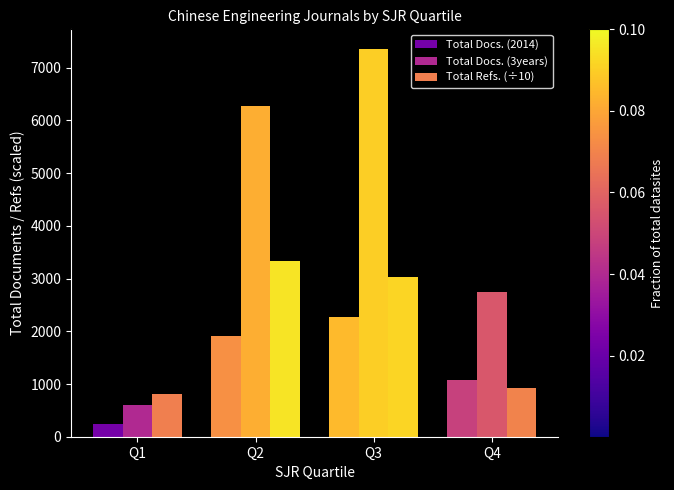

What is the sum of all Total Docs. (2014) values?

5485